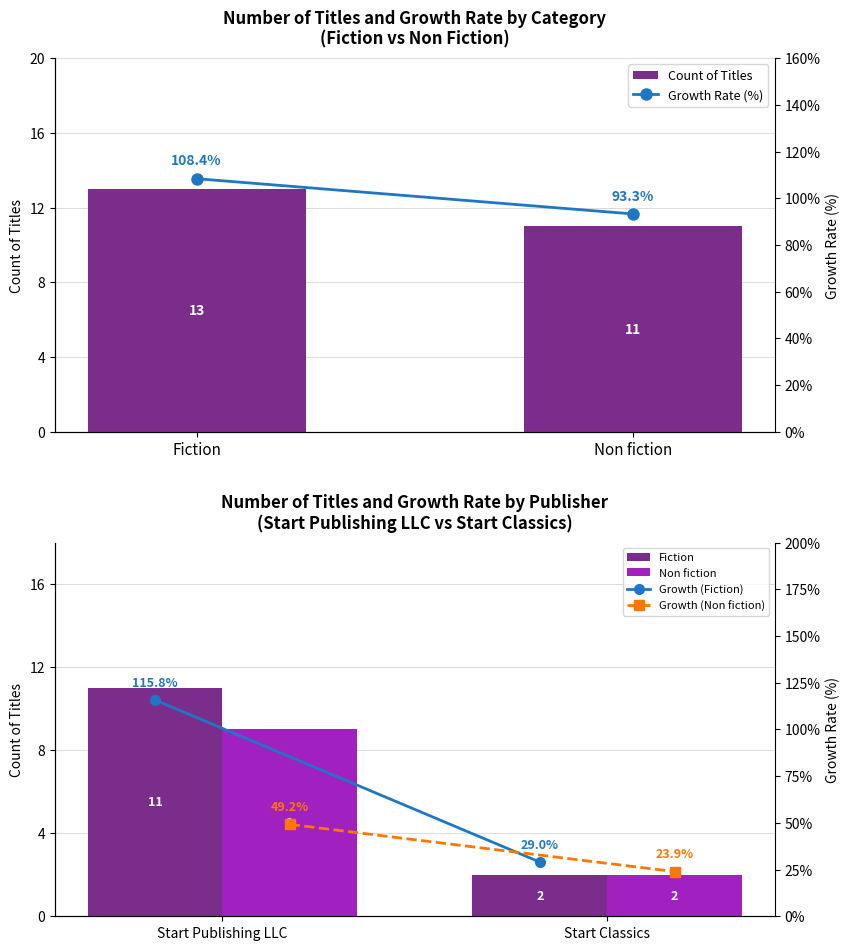

What is the highest value of the Fiction series?

11.0